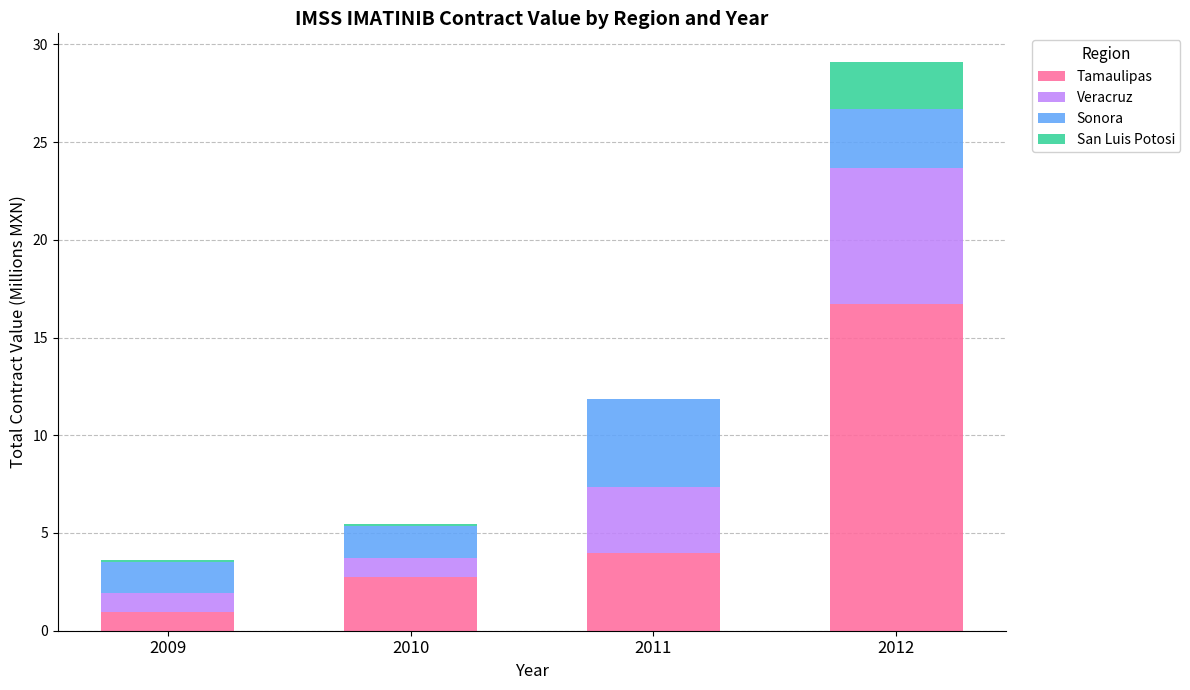

What is the total value across all series at 2011?

11.8